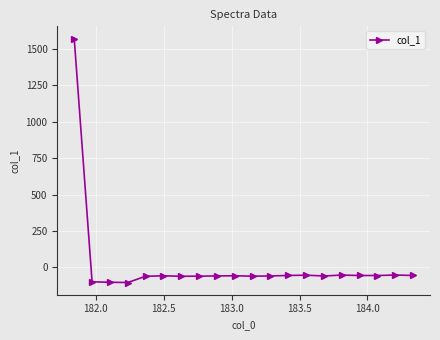

What is the minimum value shown in the chart?

-103.1